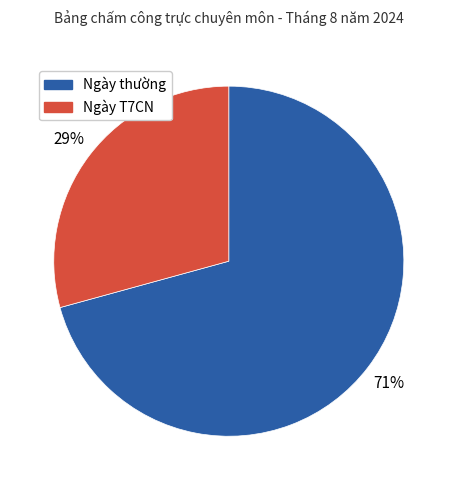

How many slices are in this pie chart?

2